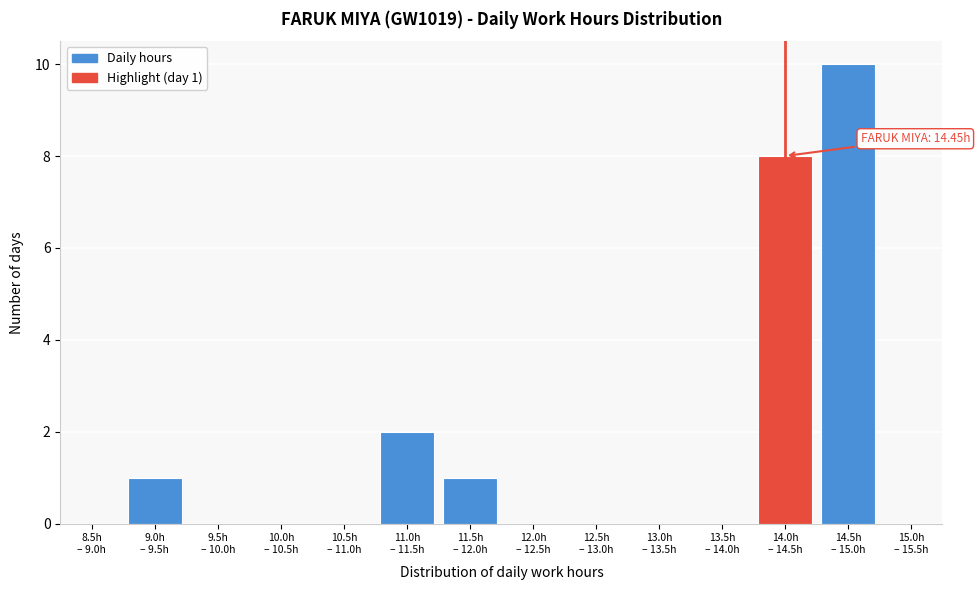

What is the sum of all values?

22